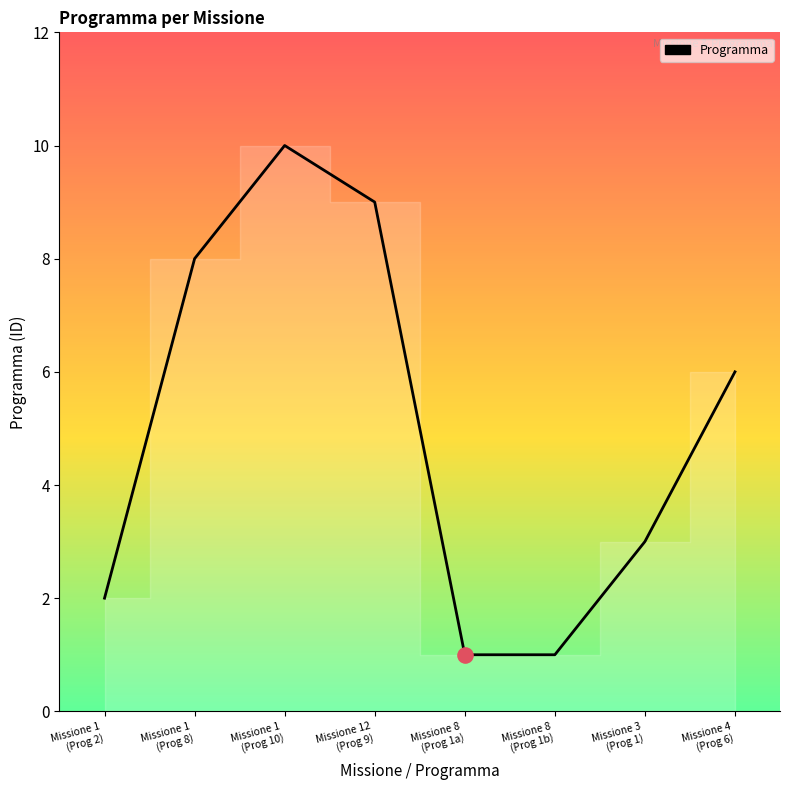

What is the change in value from Missione 8
(Prog 1b) to Missione 4
(Prog 6)?

+5